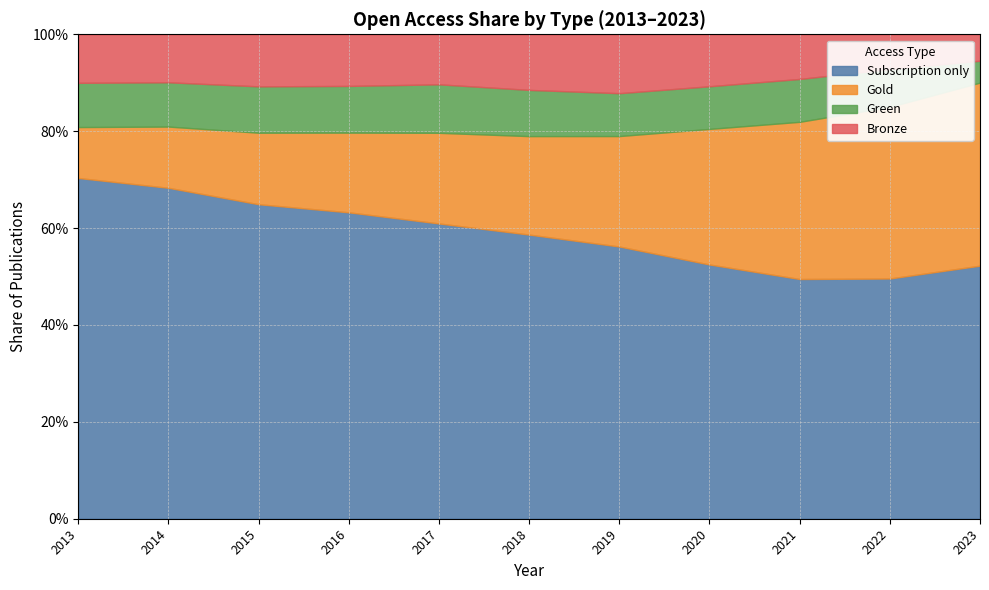

Reading left to right, extract all data points from this chart.

Bronze: 0.1	0.1	0.1	0.1	0.1	0.1	0.1	0.1	0.1	0.1	0.1
Gold: 0.1	0.1	0.1	0.2	0.2	0.2	0.2	0.3	0.3	0.4	0.4
Green: 0.1	0.1	0.1	0.1	0.1	0.1	0.1	0.1	0.1	0.1	0.0
Subscription only: 0.7	0.7	0.6	0.6	0.6	0.6	0.6	0.5	0.5	0.5	0.5